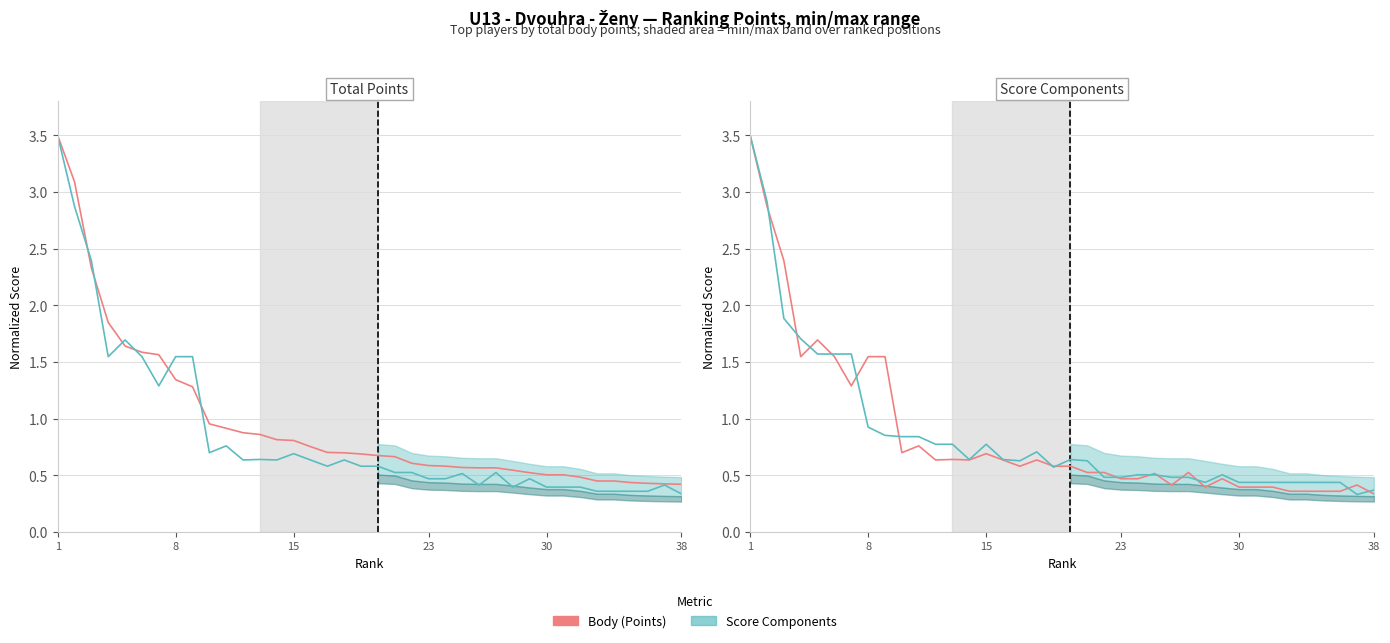

At which category is the sum across all series the highest?

1